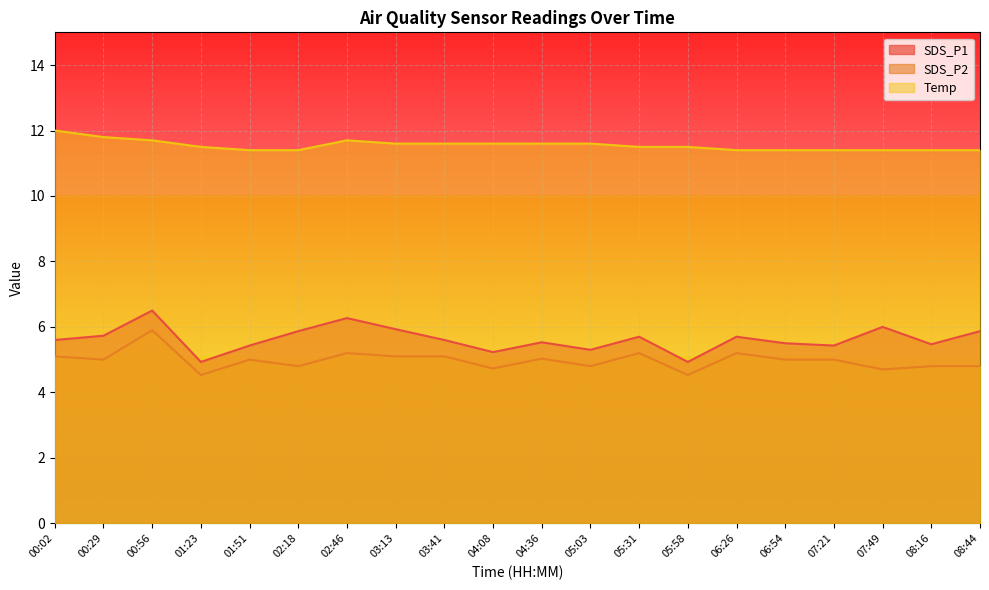

What is the smallest value displayed?

4.5